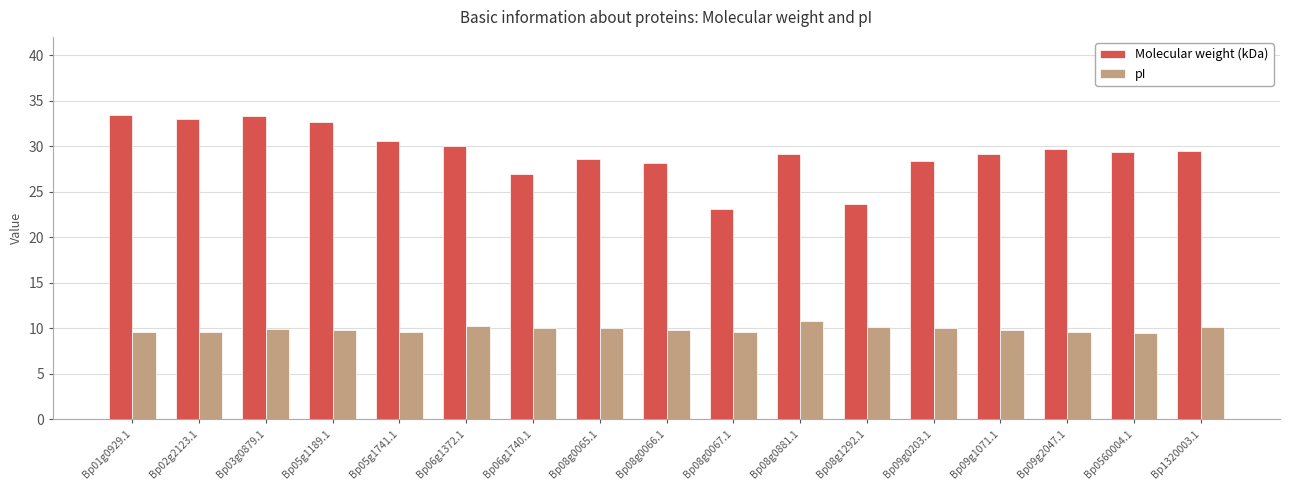

Rank the series by their maximum value, from lowest to highest.

pI, Molecular weight (kDa)